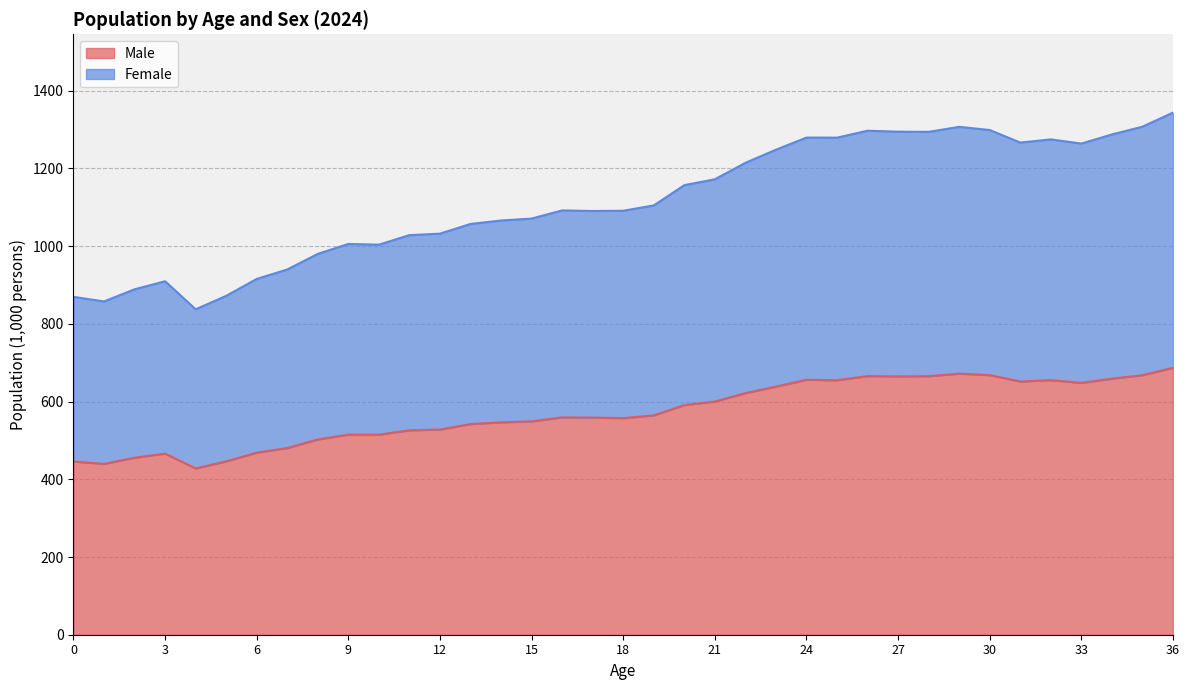

What is the average value of the Male series?

571.9